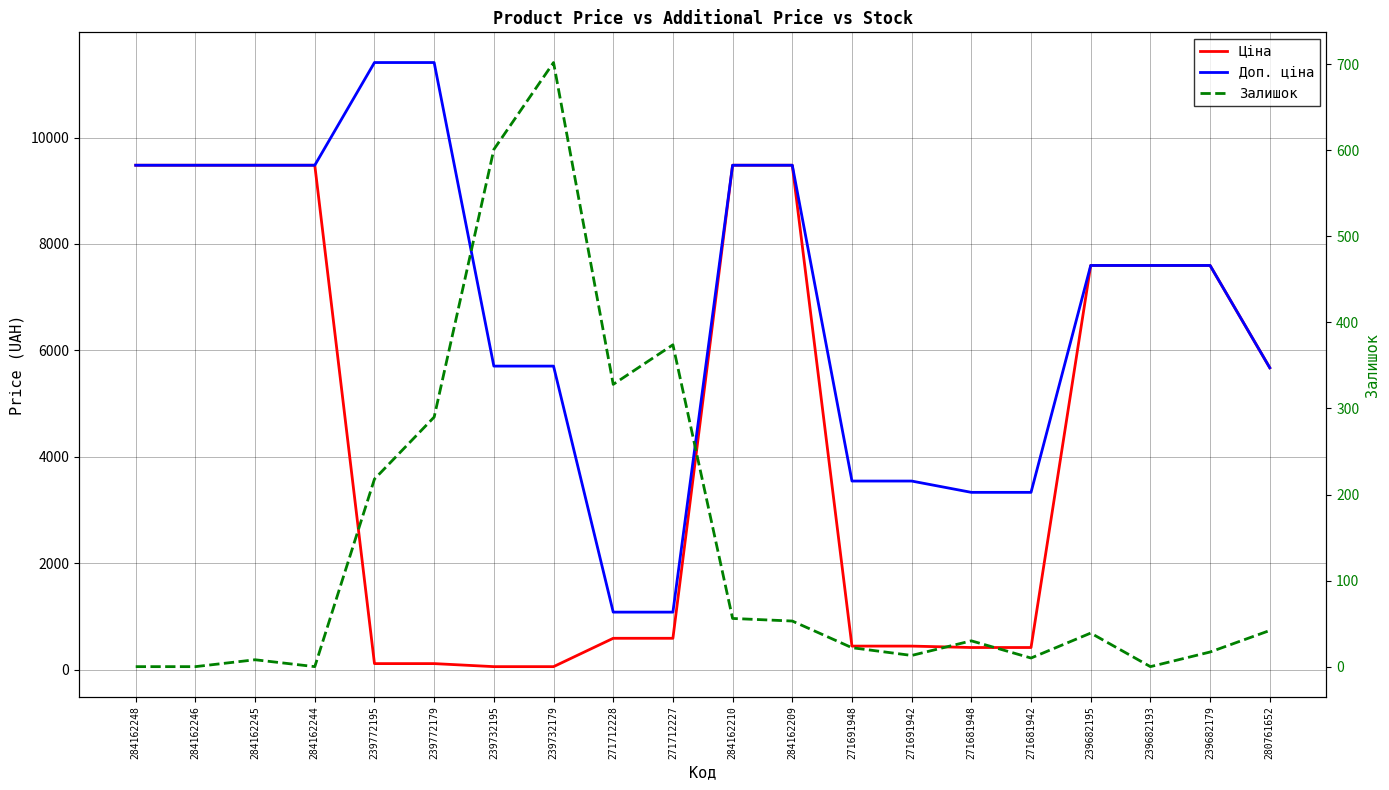

How many data points in Ціна are above 5673?

10